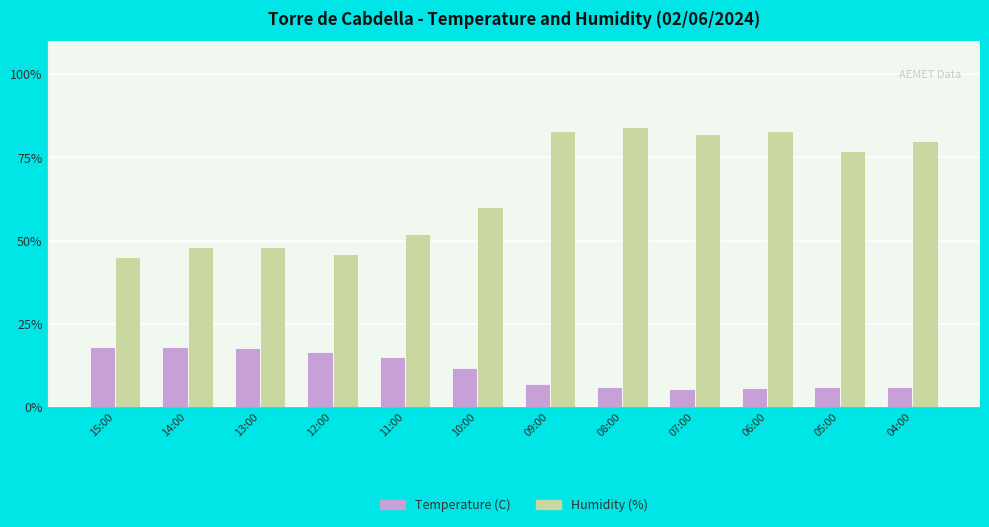

At which label does Humidity (%) reach its minimum?

15:00